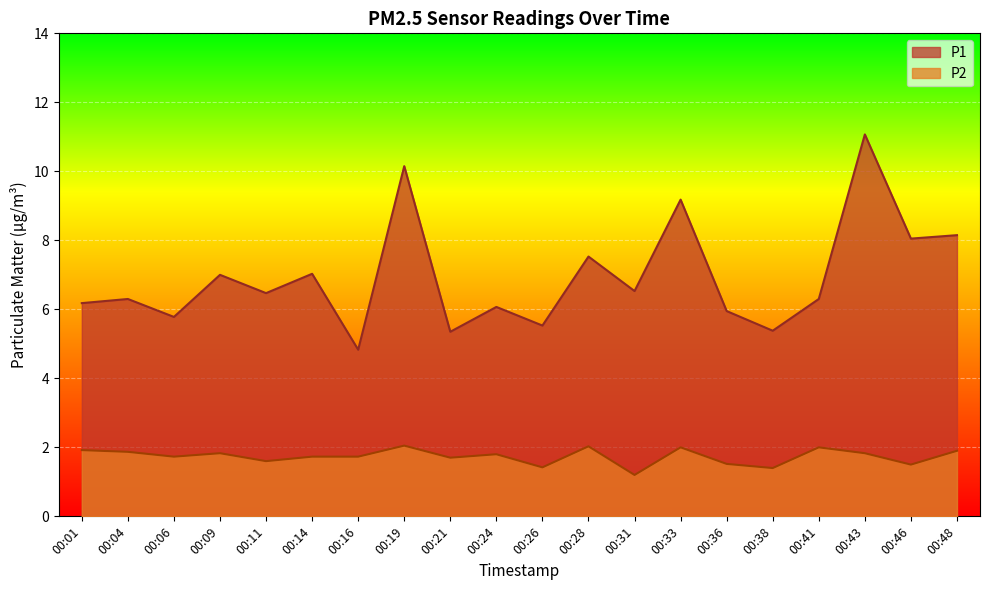

List the series in order of their peak value, highest first.

P1, P2